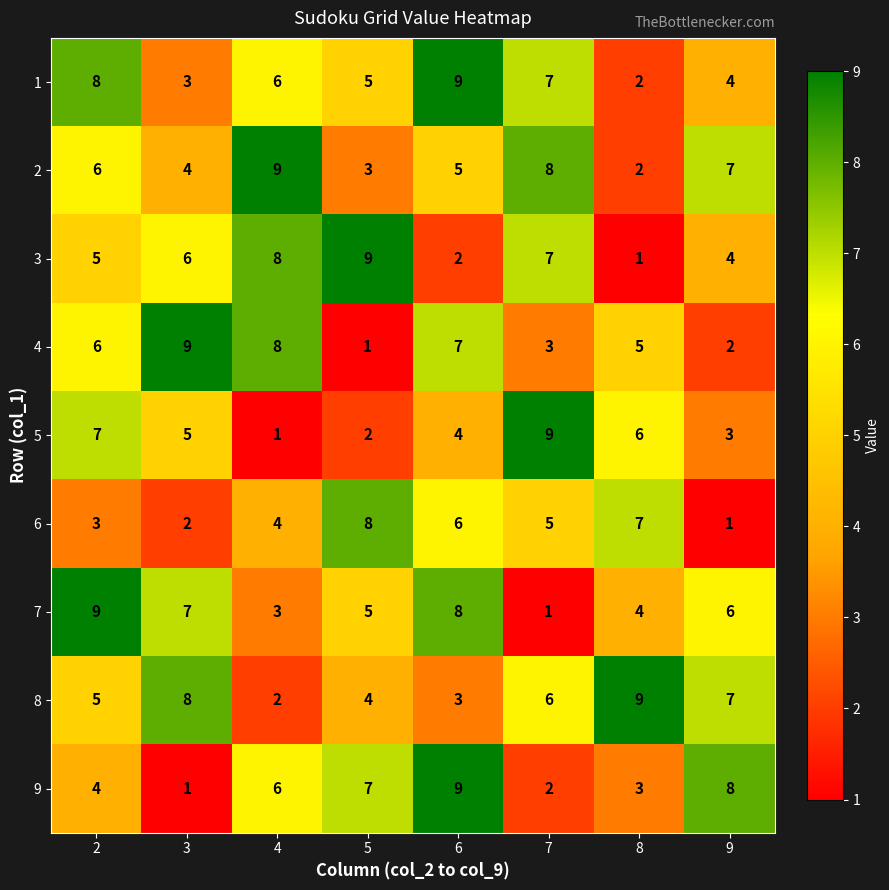

Which series changed the most between 4 and 7?

5